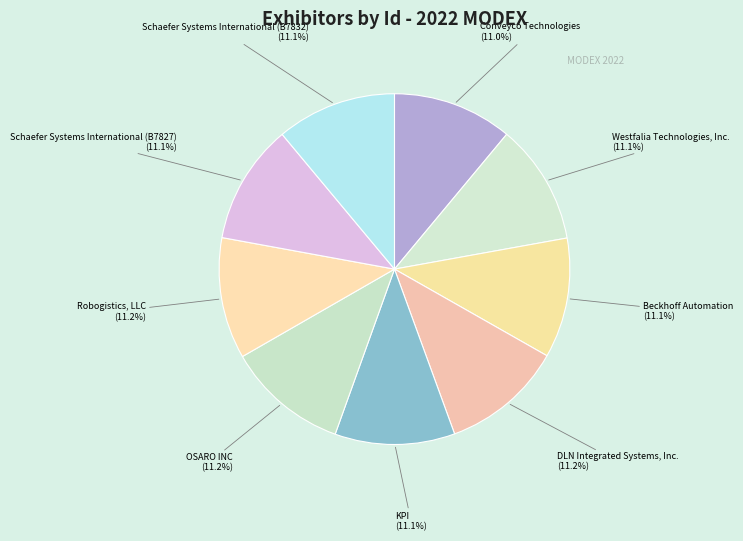

Approximately how many times larger is the value at Conveyco Technologies compared to KPI?

1.0